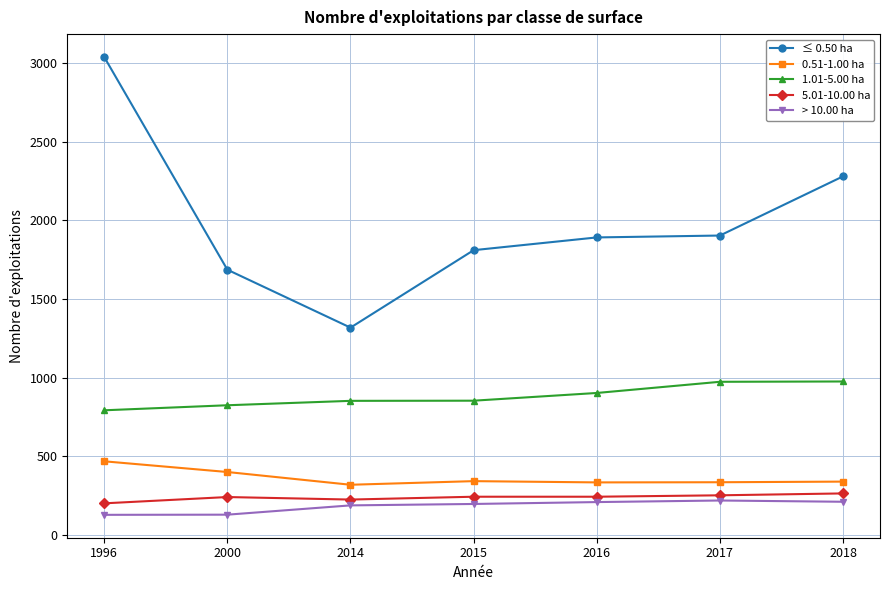

Is the value of 5.01-10.00 ha at 2015 greater than the value of 0.51-1.00 ha at 2017?

No